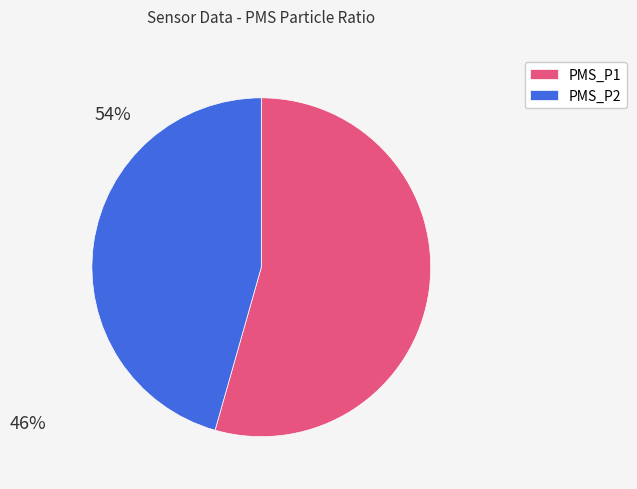

How many segments does this pie chart have?

2